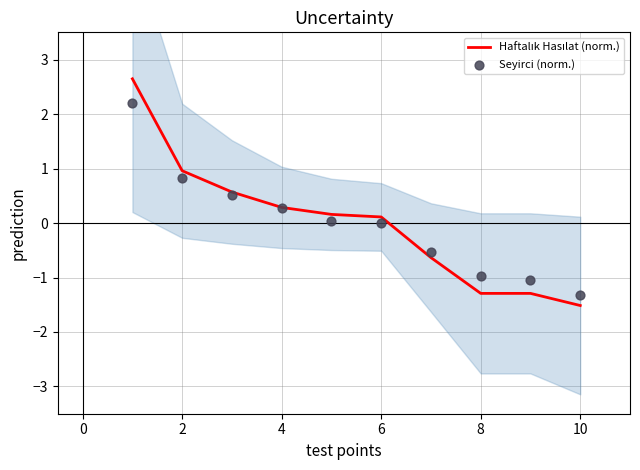

Is the value of Seyirci (norm.) at 10 greater than the value of Haftalık Hasılat (norm.) at 4?

No